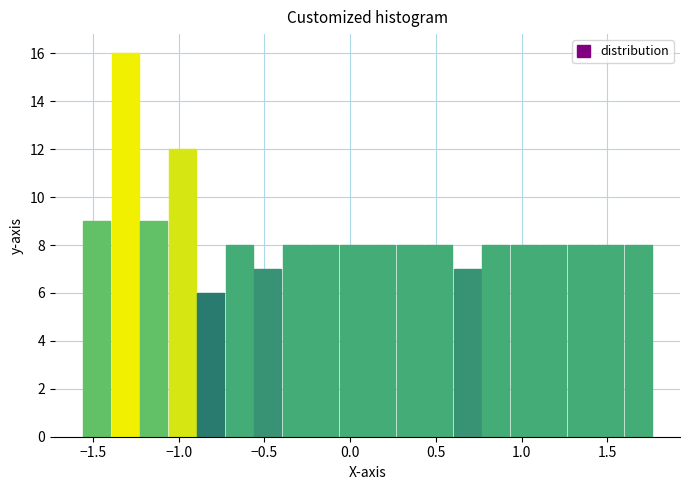

Read against the x-axis, roughly where is the centre of the tallest bar?

-1.30